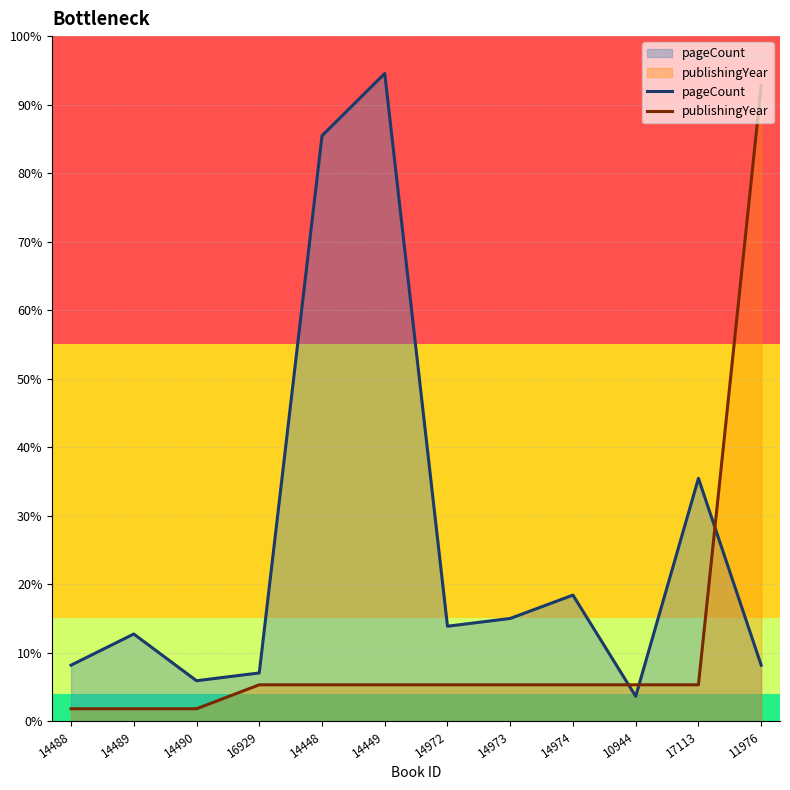

At which category is the sum across all series the highest?

11976